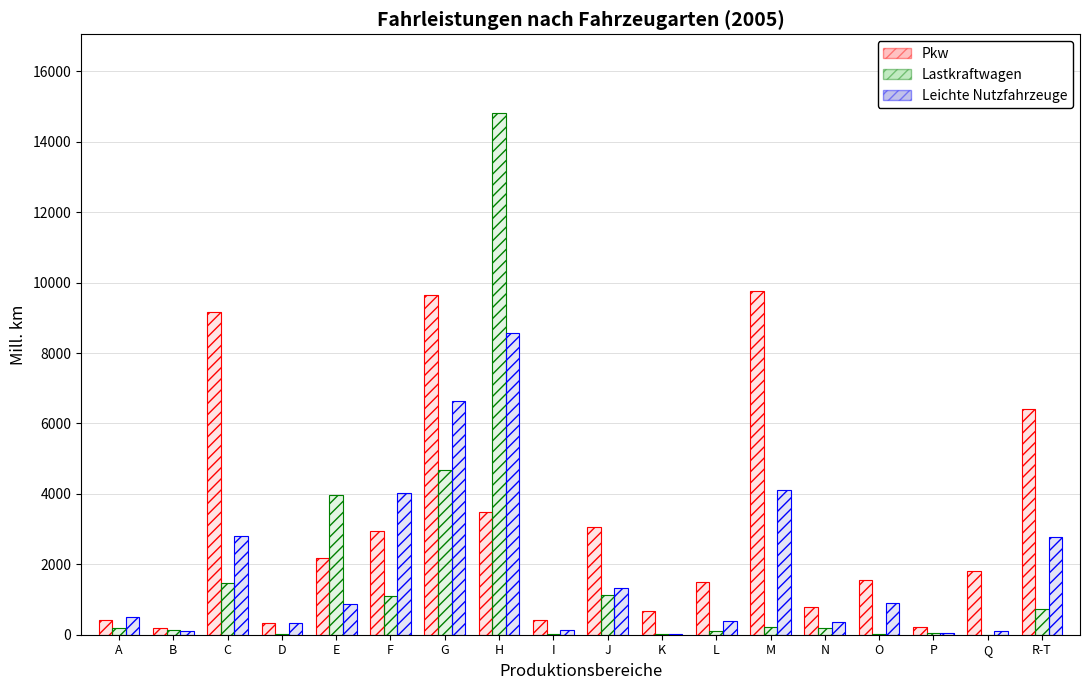

What is the label of the 4th bar from the right?

O